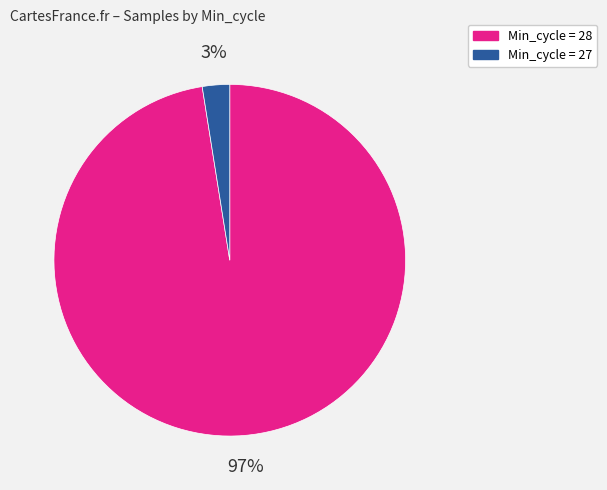

How many segments does this pie chart have?

2